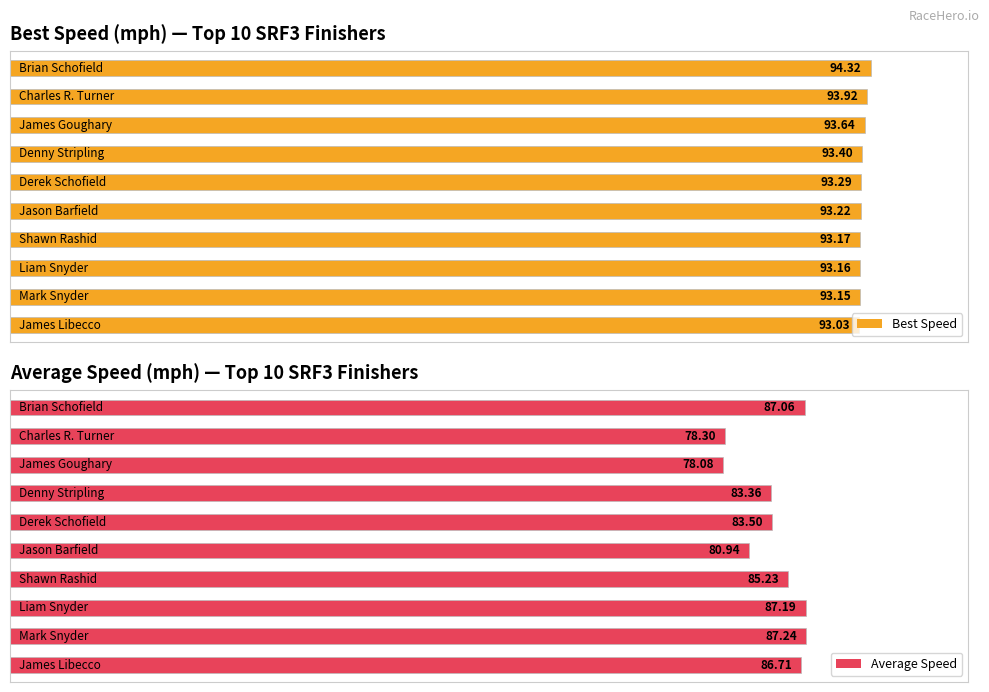

Read the Average Speed value at Derek Schofield.

83.5